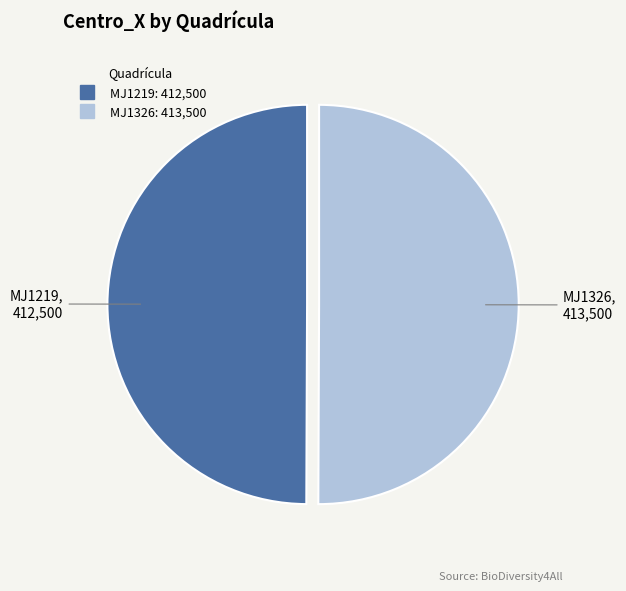

The MJ1219 slice represents 50% of the pie. True or false?

True